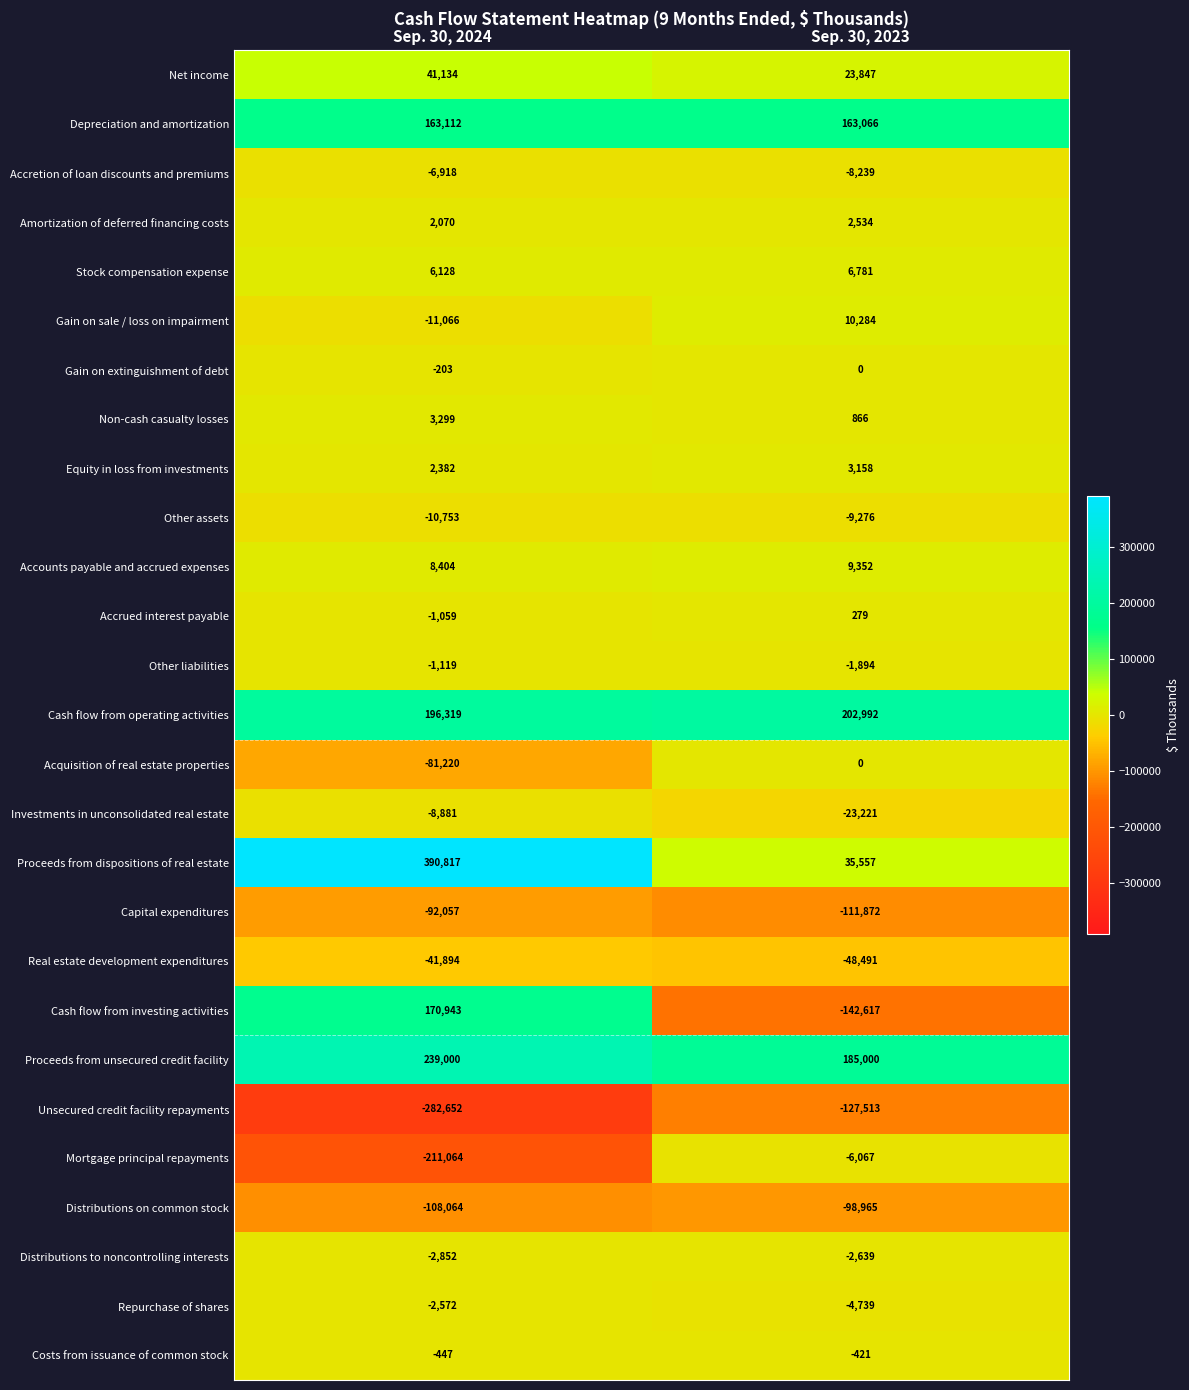

What is the sum of all Real estate development expenditures values?

-90385